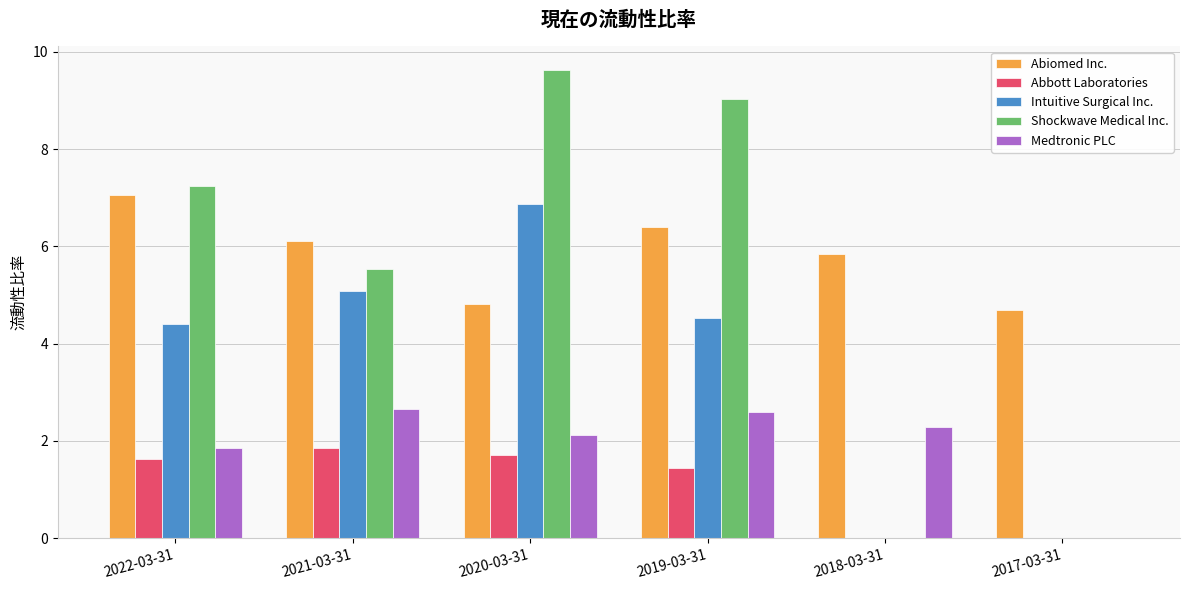

What is the sum of all Intuitive Surgical Inc. values?

20.9